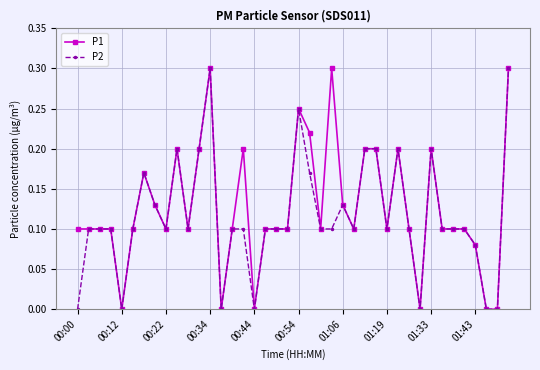

True or false: P1 has more than 2 points higher than both neighbors.

True